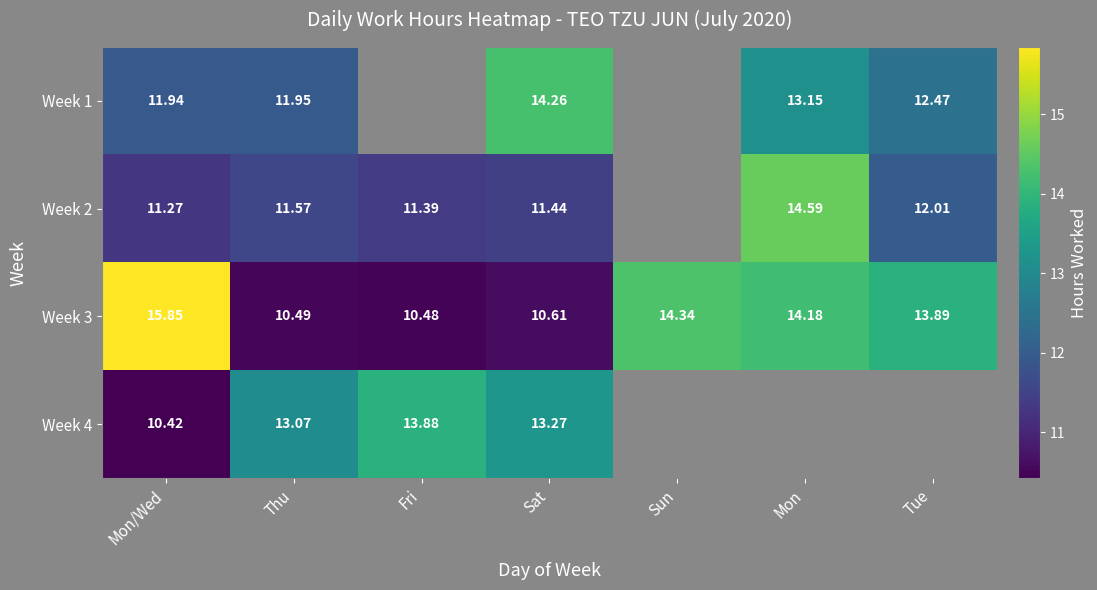

Which category has the lowest value in the Week 3 series?

Fri